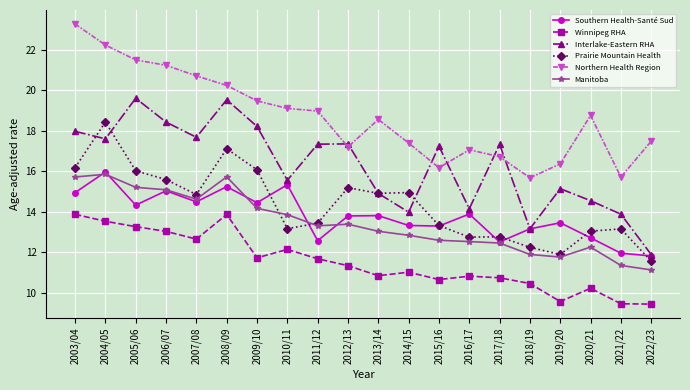

The Interlake-Eastern RHA series shows 25.0 at 2010/11. True or false?

False